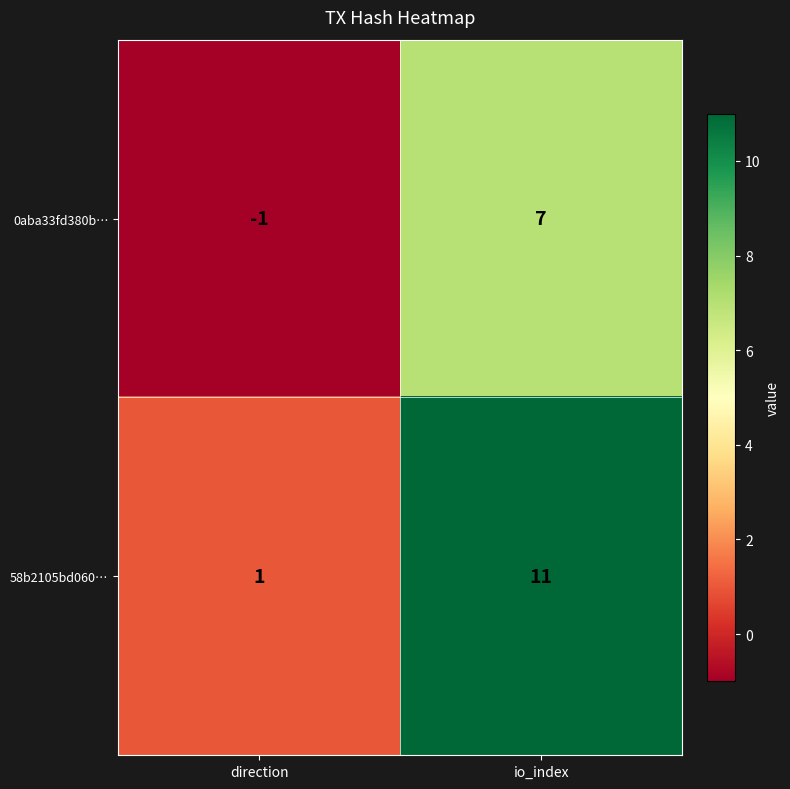

What is the sum of the 0aba33fd380b… values at direction and io_index?

6